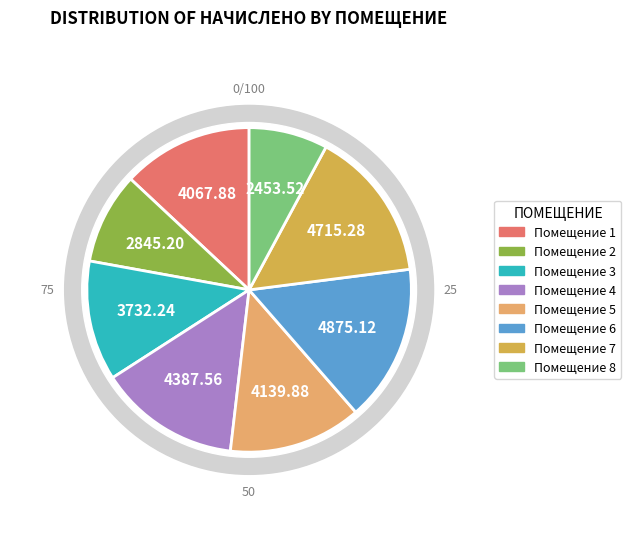

How many segments does this pie chart have?

8